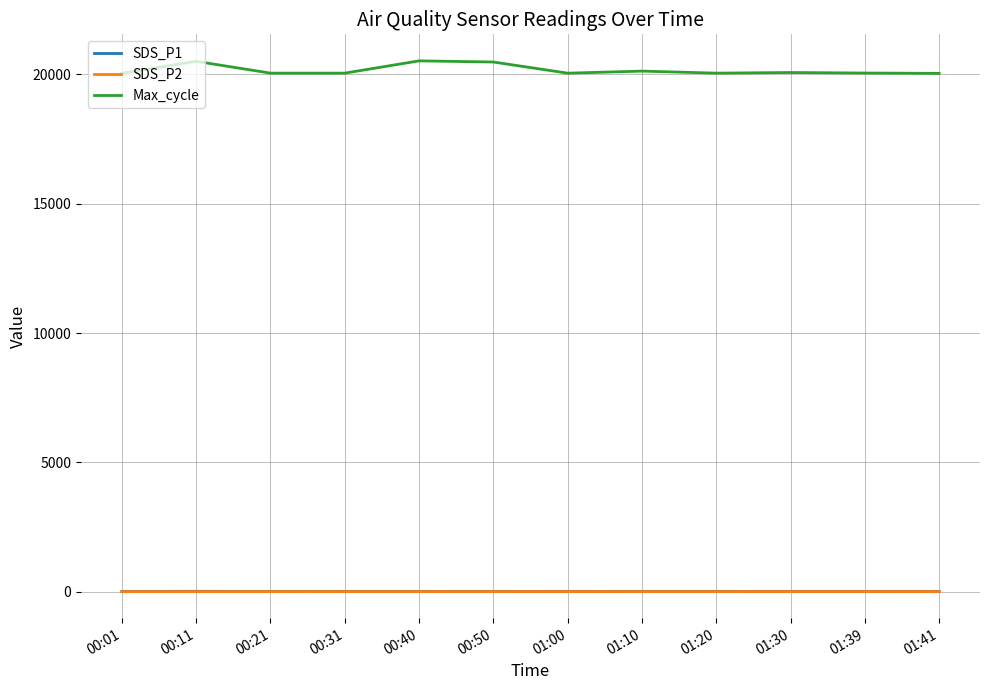

The value of SDS_P2 at 00:01 is 7.4. True or false?

True